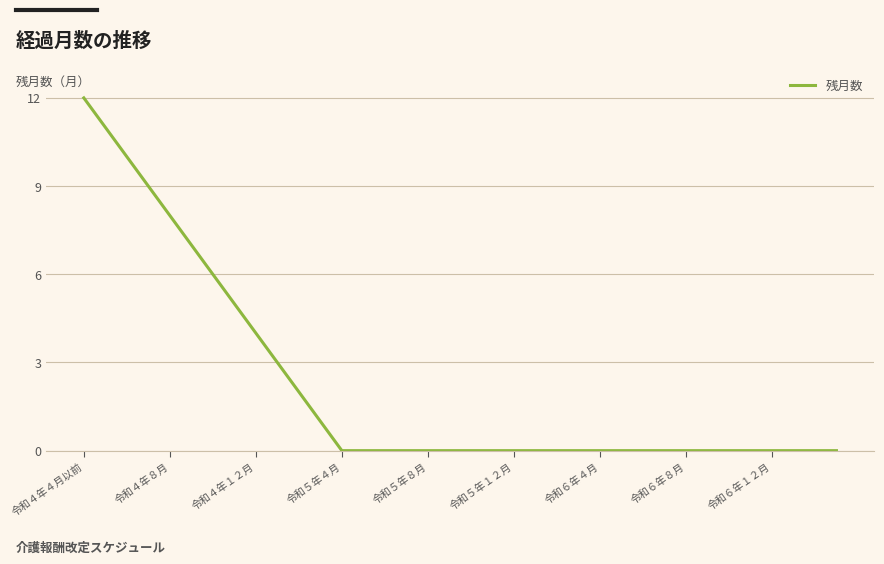

What is the difference between the maximum and minimum values?

12